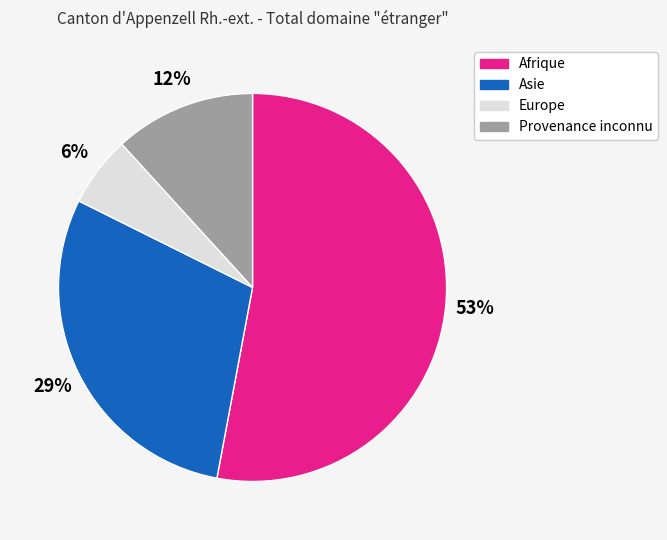

Count the number of slices in the pie.

4